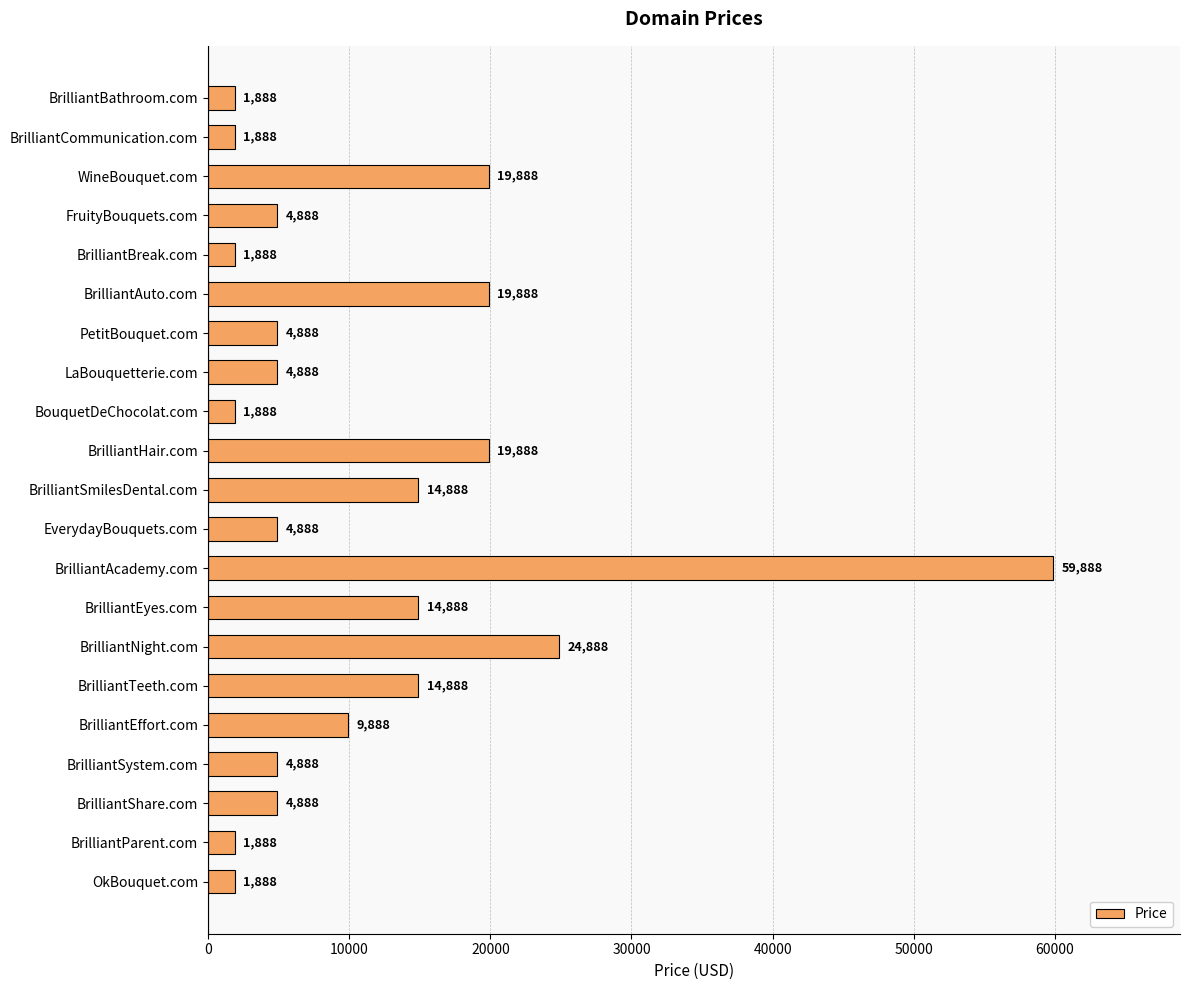

The chart shows a value of 2783 at BrilliantShare.com. True or false?

False